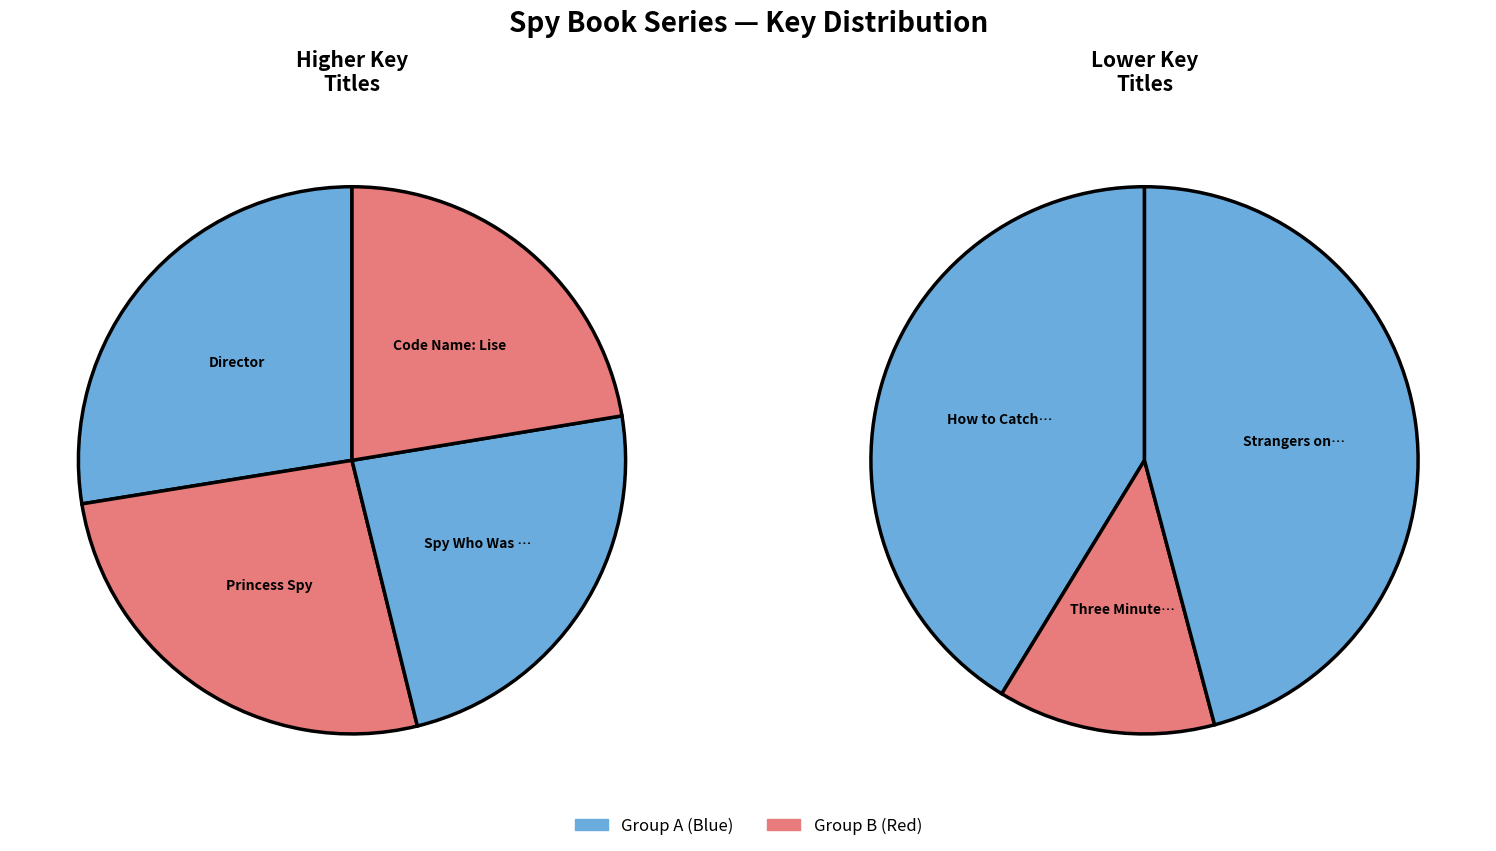

How many slices are in this pie chart?

7